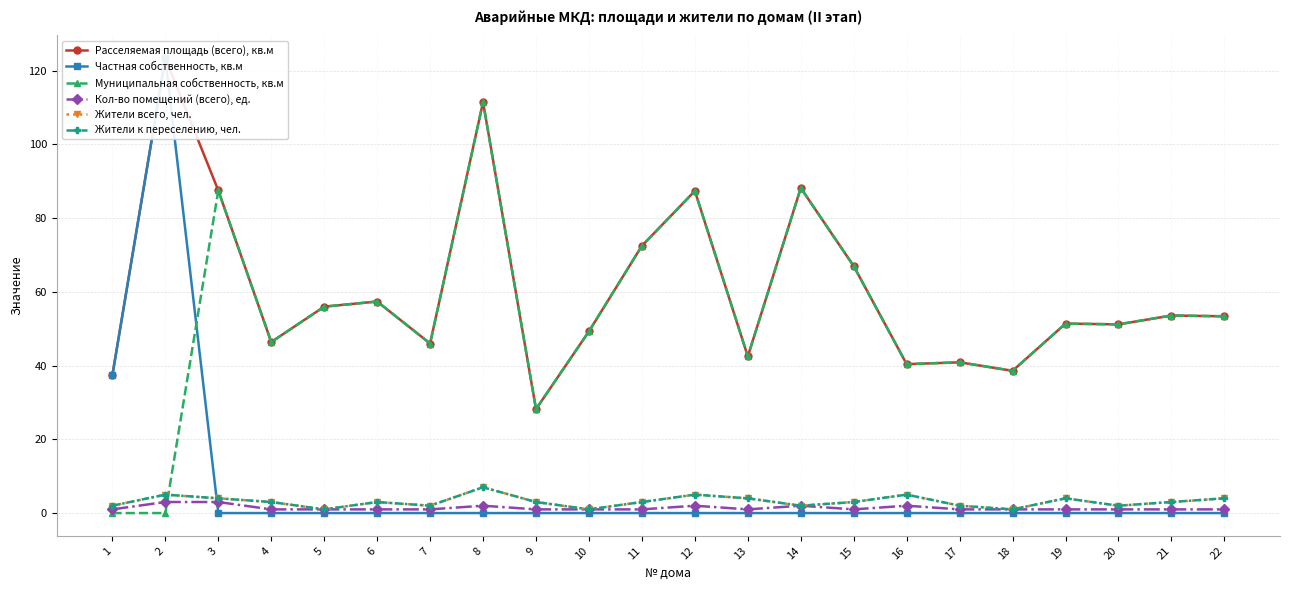

How many lines are shown in the chart?

6